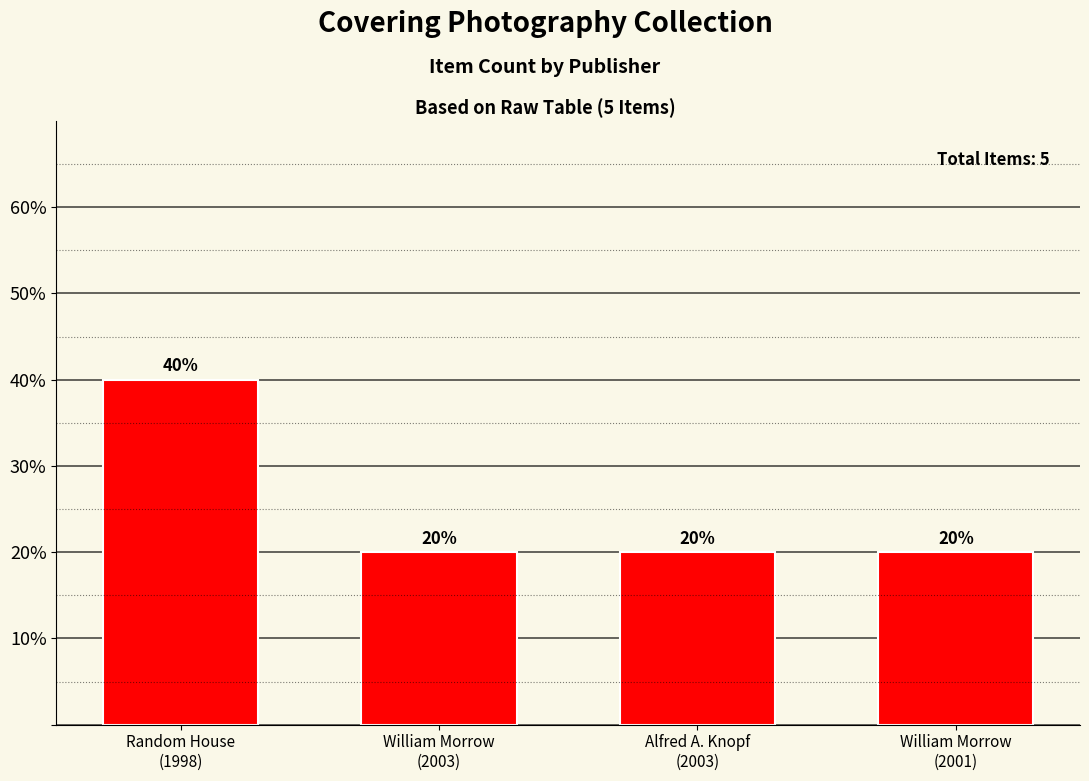

What is the value of the 4th bar from the left?

20